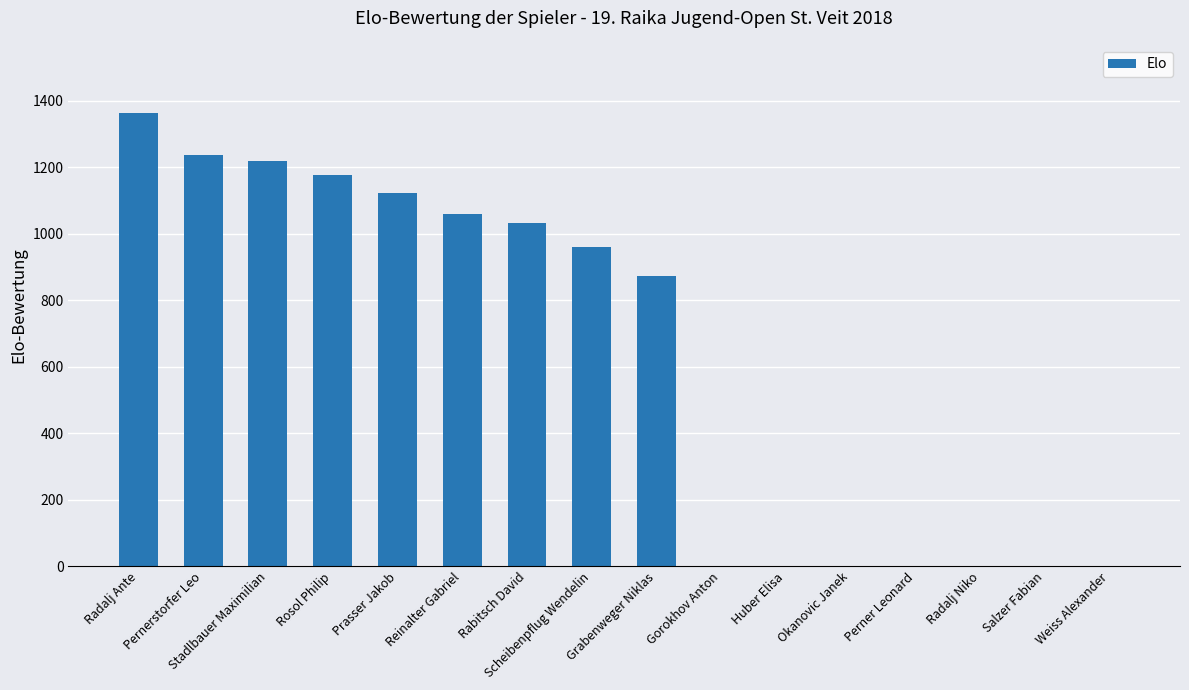

Are the bars grouped side by side (vs. stacked)?

No